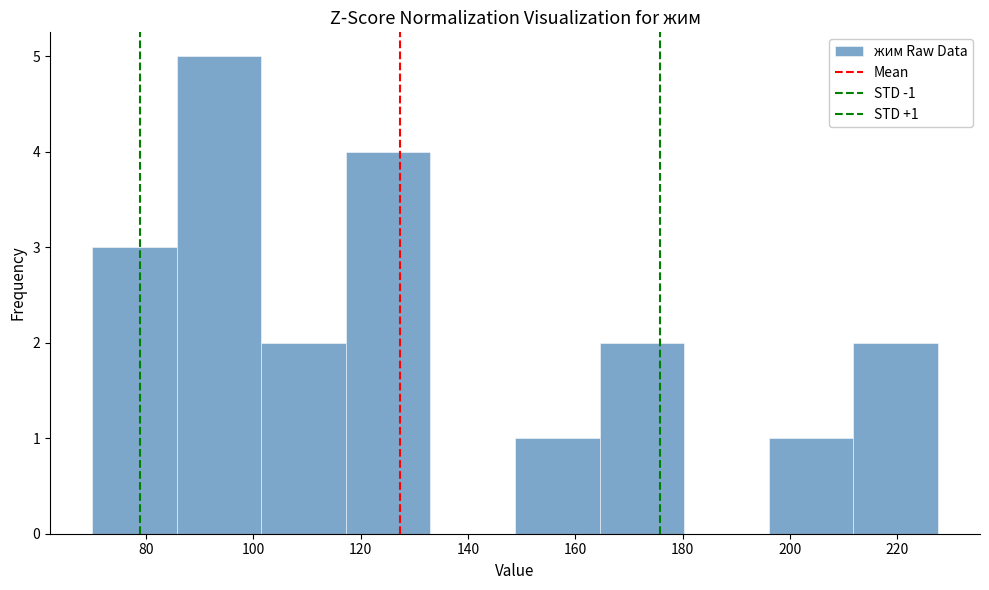

Which range on the x-axis has the tallest bar?

86 to 102